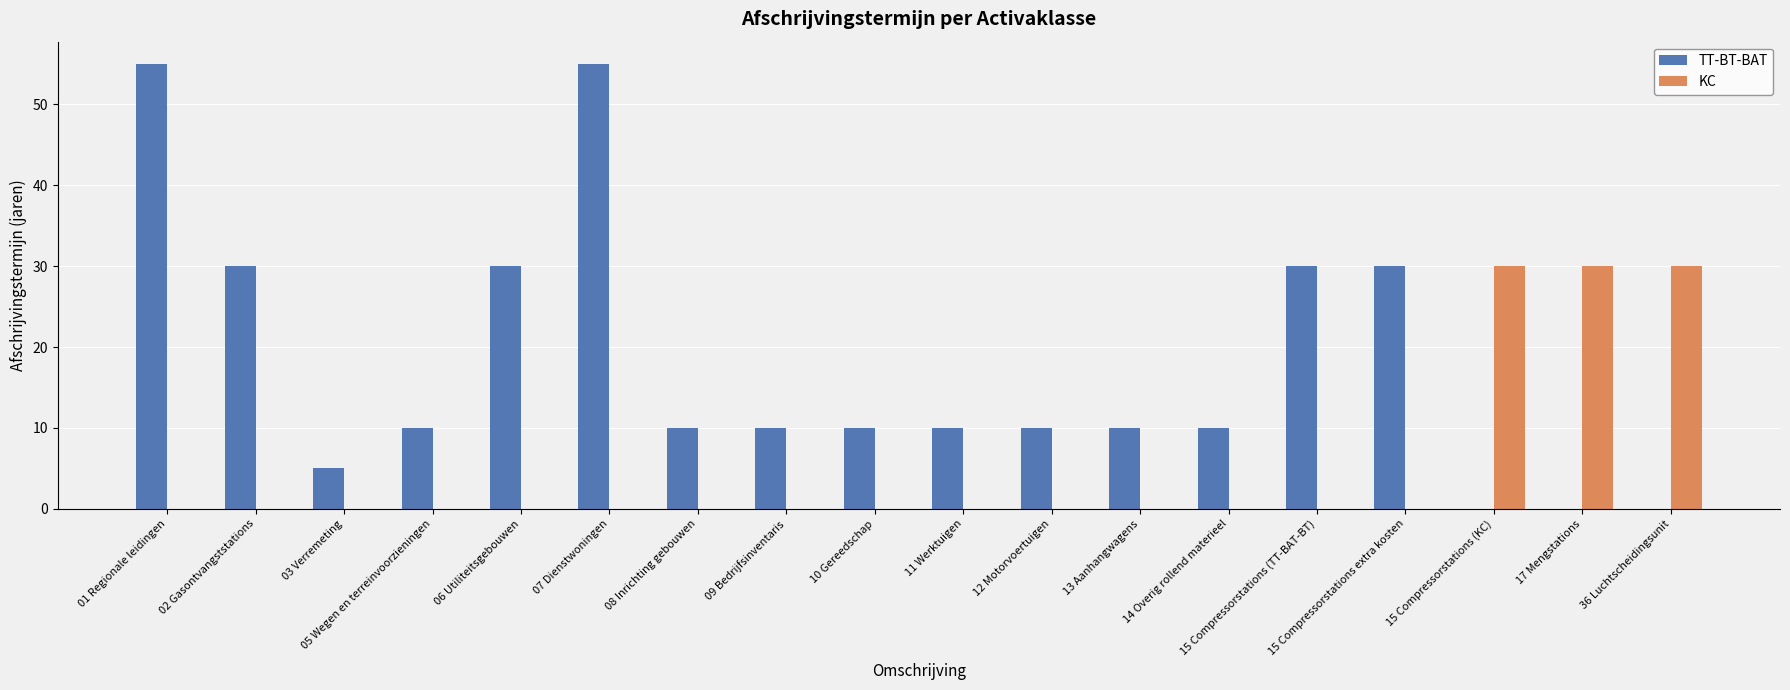

Which series changed the most between 01 Regionale leidingen and 06 Utiliteitsgebouwen?

TT-BT-BAT